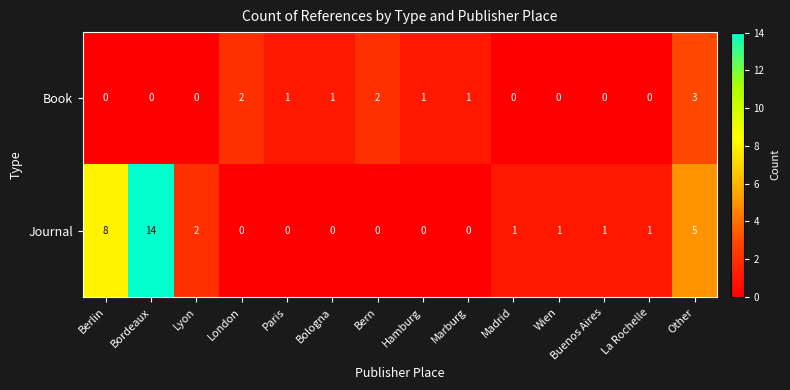

What is the difference between the second highest and second lowest values in the Journal series?

8